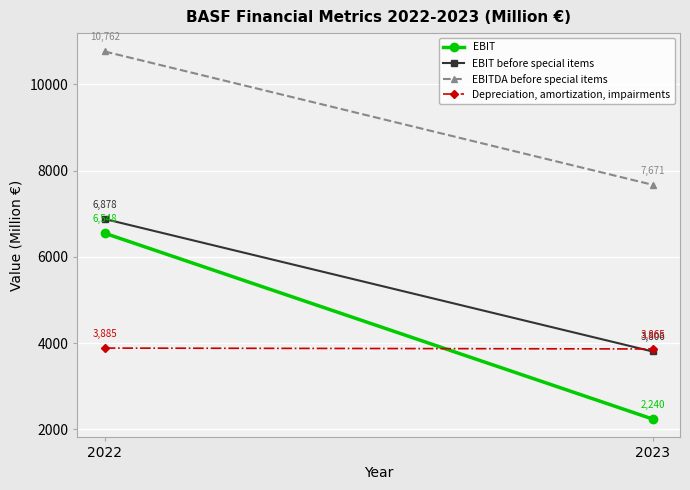

The value of EBIT before special items at 2022 is 6878. True or false?

True